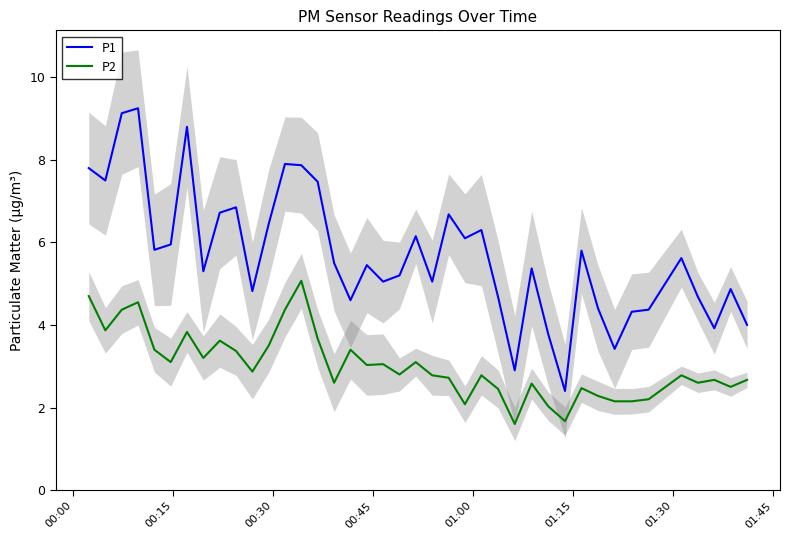

List the series in order of their overall mean, lowest first.

P2, P1